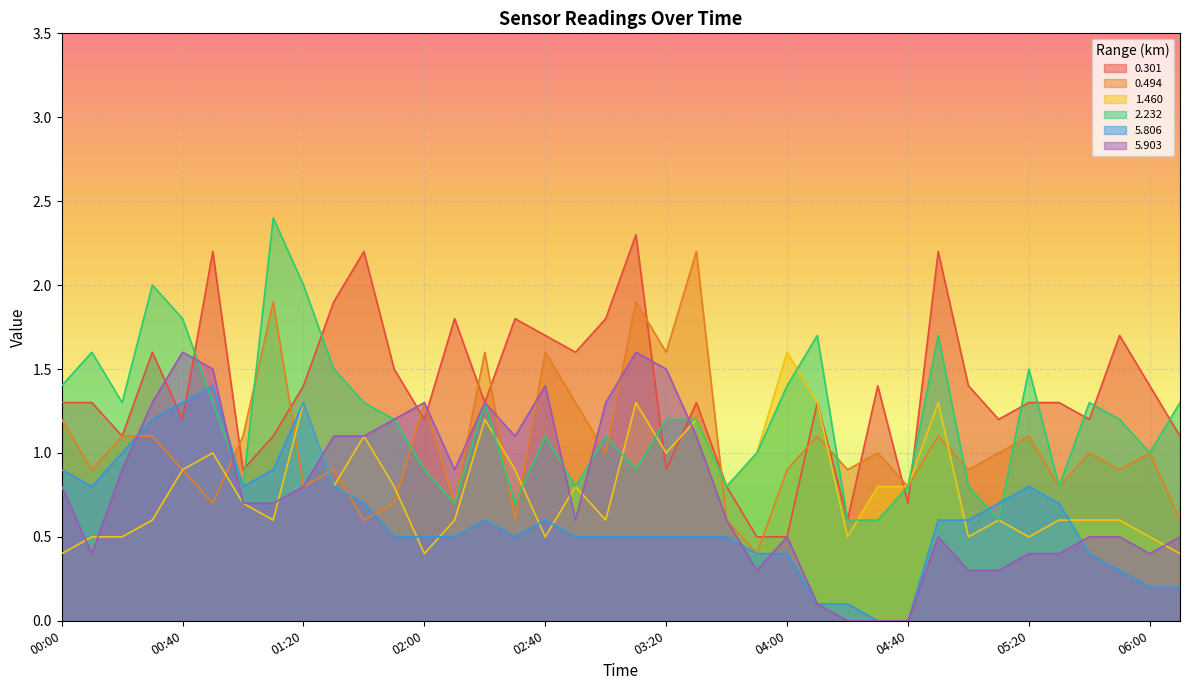

What is the difference between the highest and lowest values at 05:30?

0.9